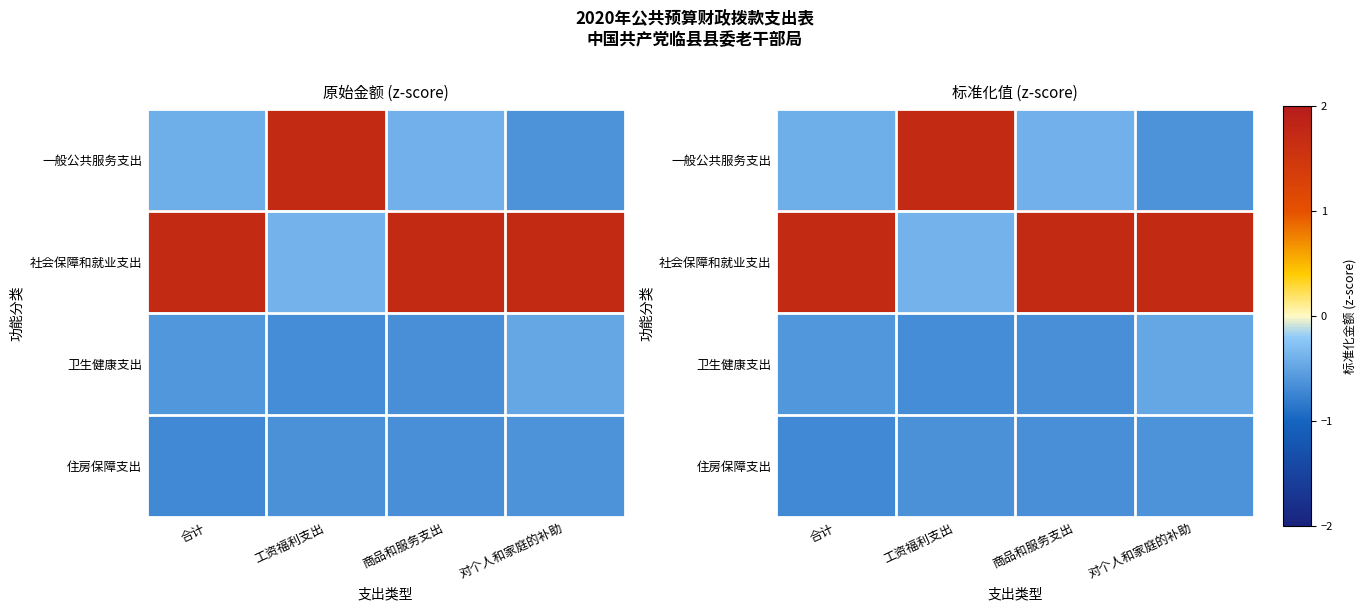

The value of 一般公共服务支出 at 商品和服务支出 is -0.3. True or false?

False